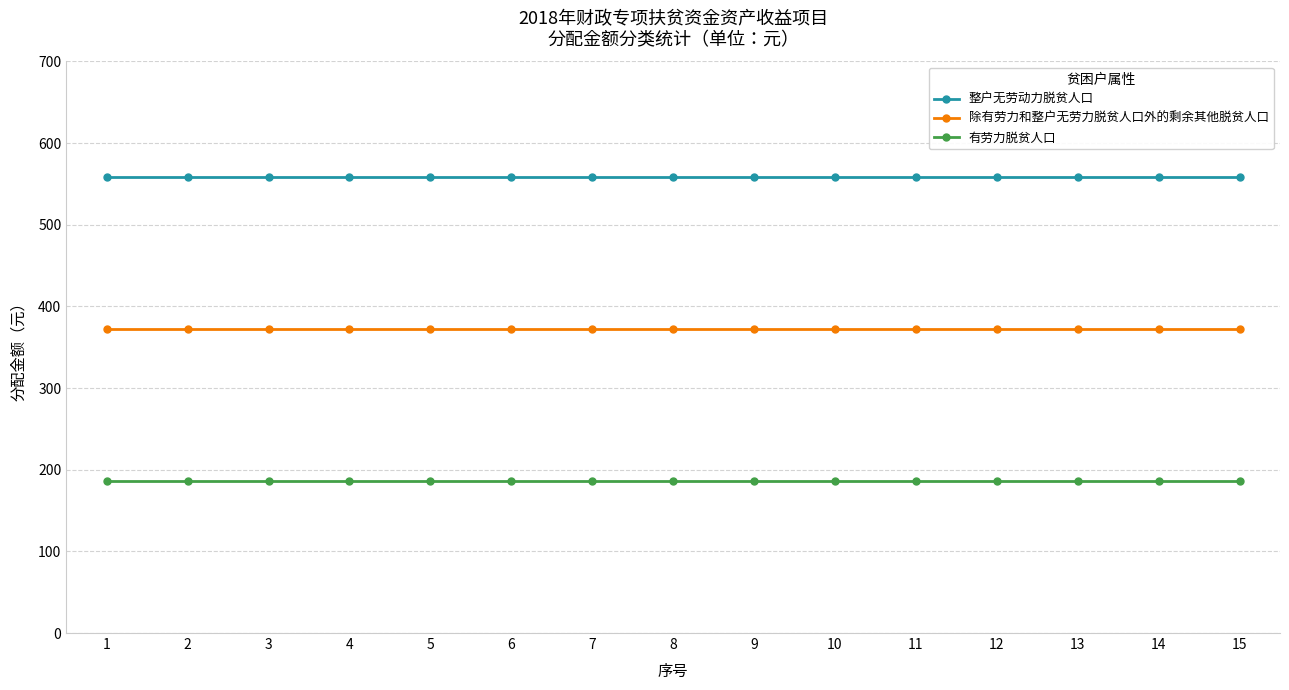

Rank the series at 9 from highest to lowest value.

整户无劳动力脱贫人口, 除有劳力和整户无劳力脱贫人口外的剩余其他脱贫人口, 有劳力脱贫人口